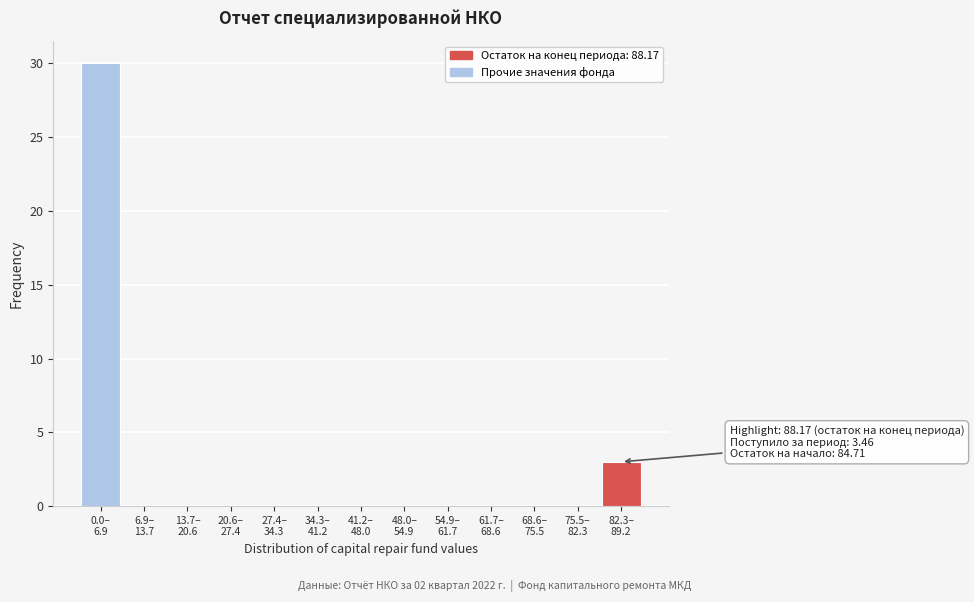

What is the maximum value shown in the chart?

30